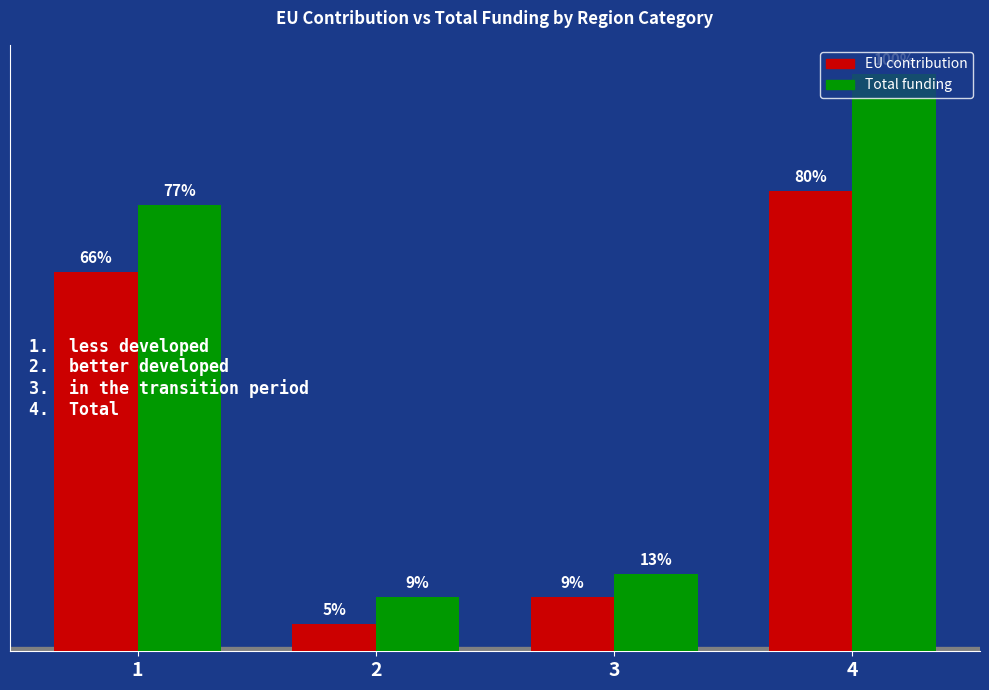

What are all the series names shown in the legend?

EU contribution, Total funding